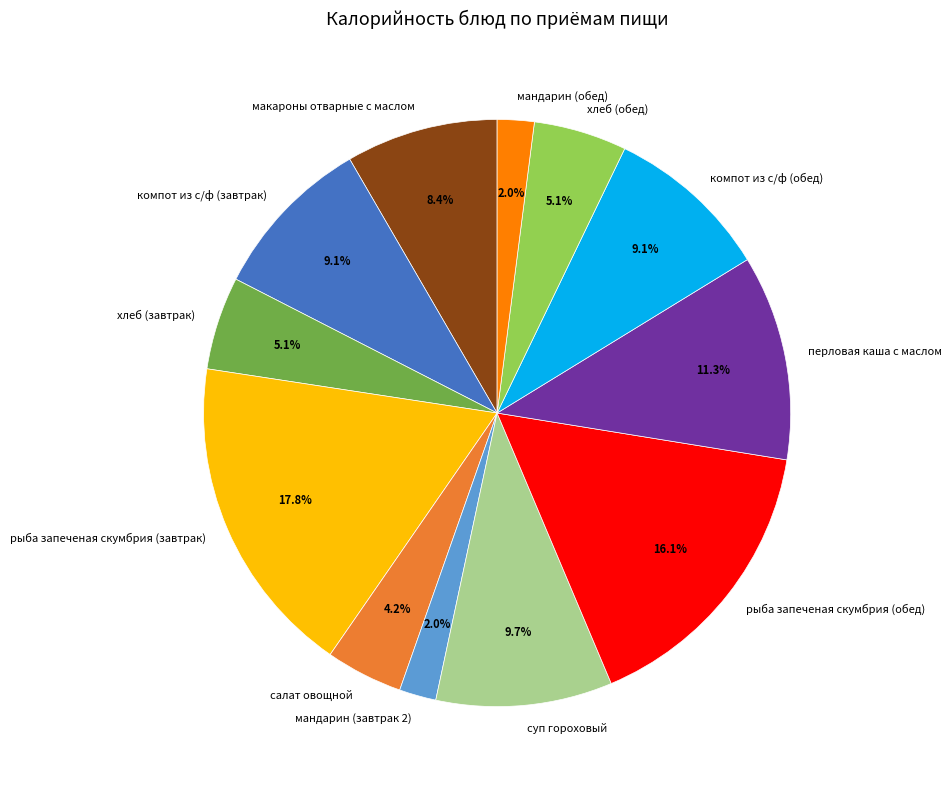

What percentage is the салат овощной slice, to the nearest percent?

4%